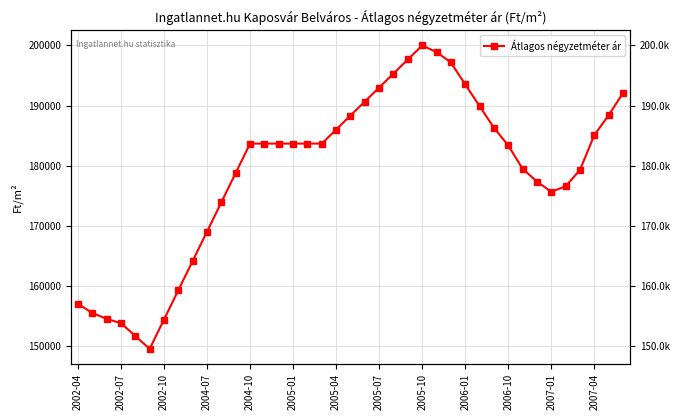

What is the value of the 12th point from the left?

178792